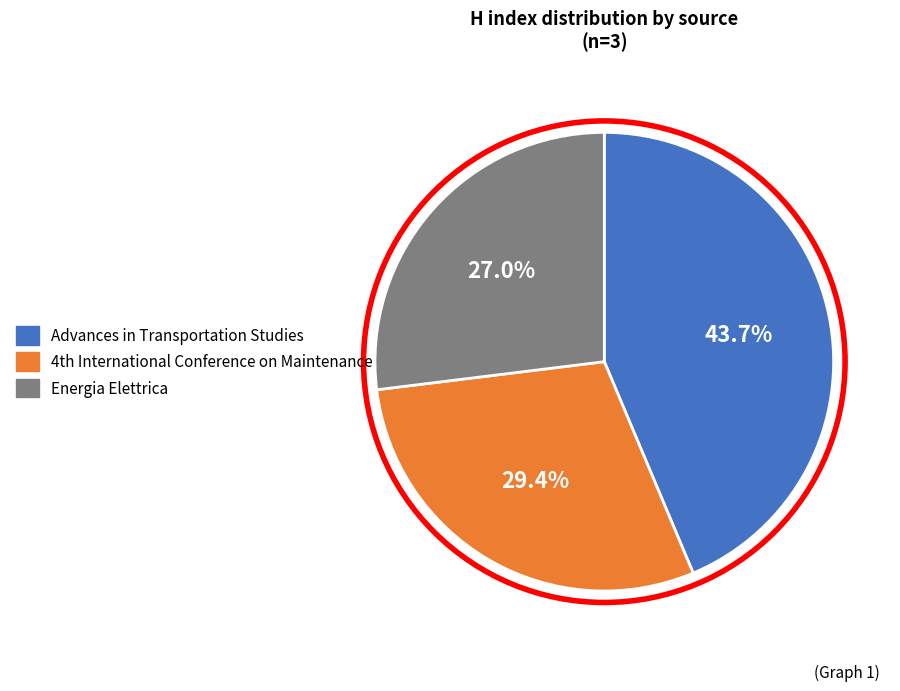

How many slices are in this pie chart?

3